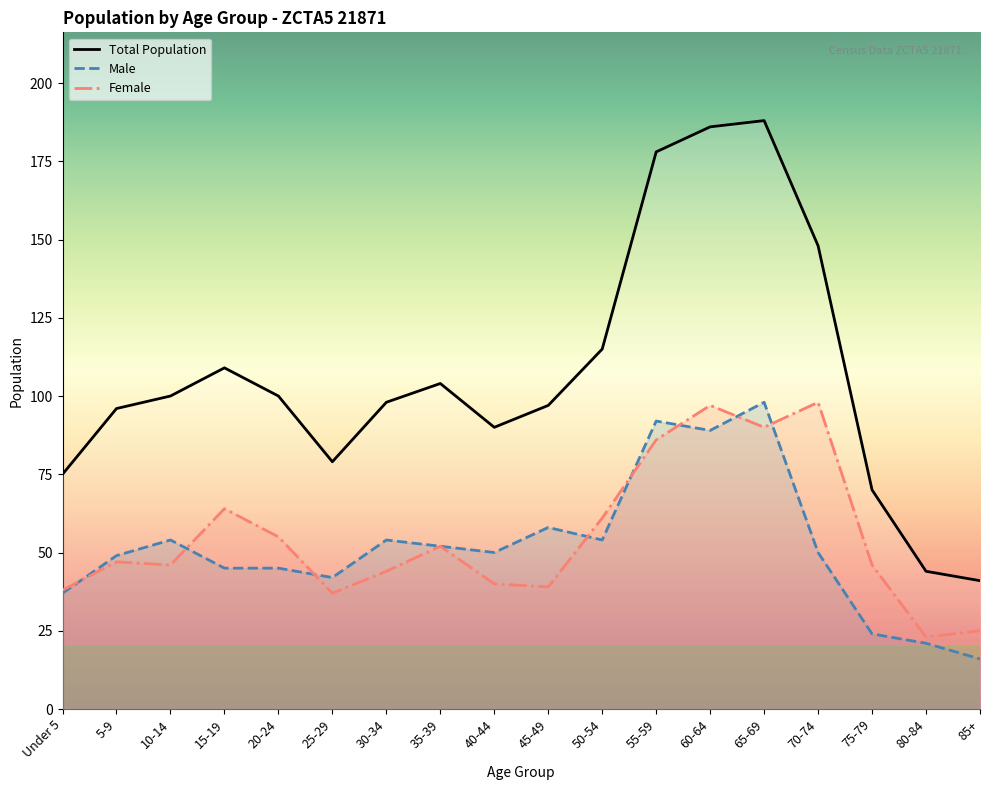

At which label is Male closest to 57?

45-49